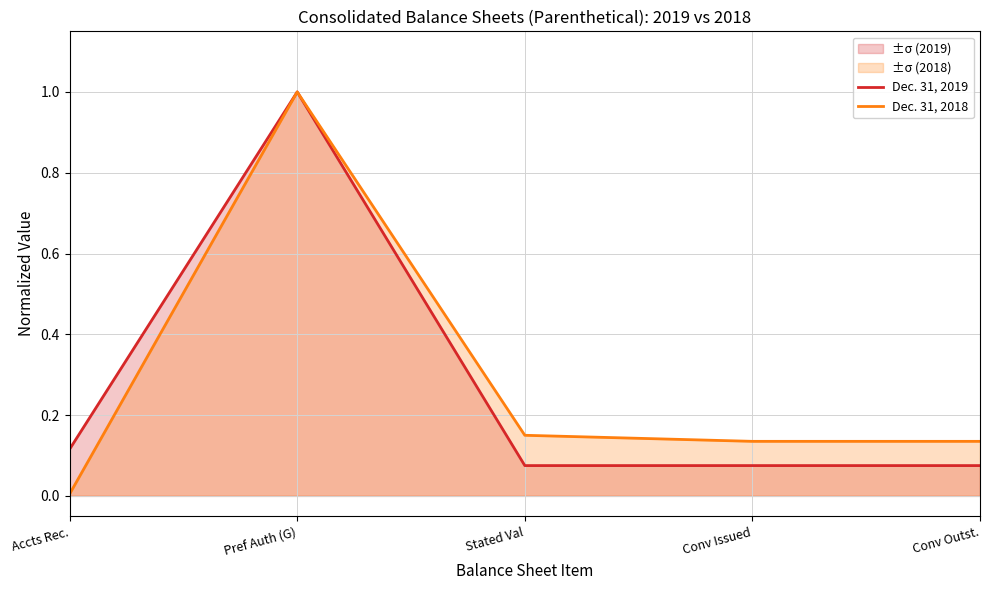

Where is the first local maximum for Dec. 31, 2018?

Pref Auth (G)